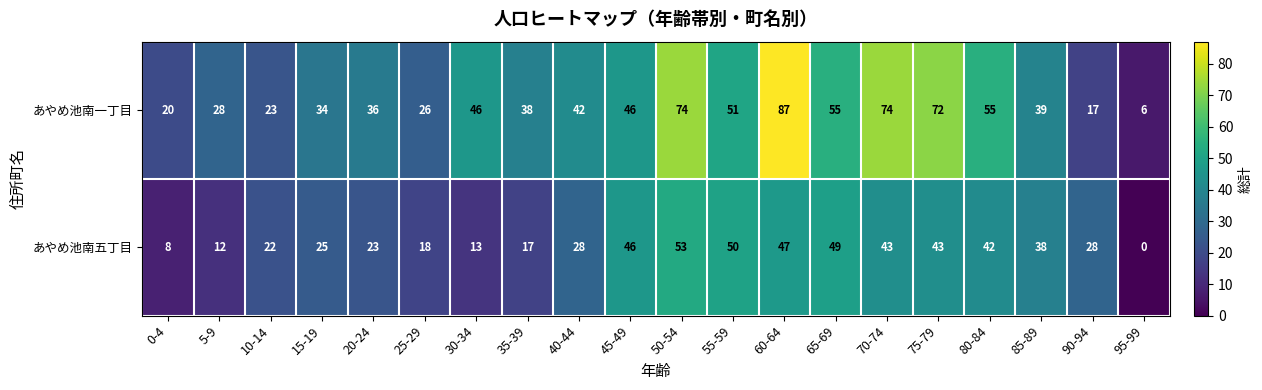

What value does the あやめ池南一丁目 series have at 80-84?

55